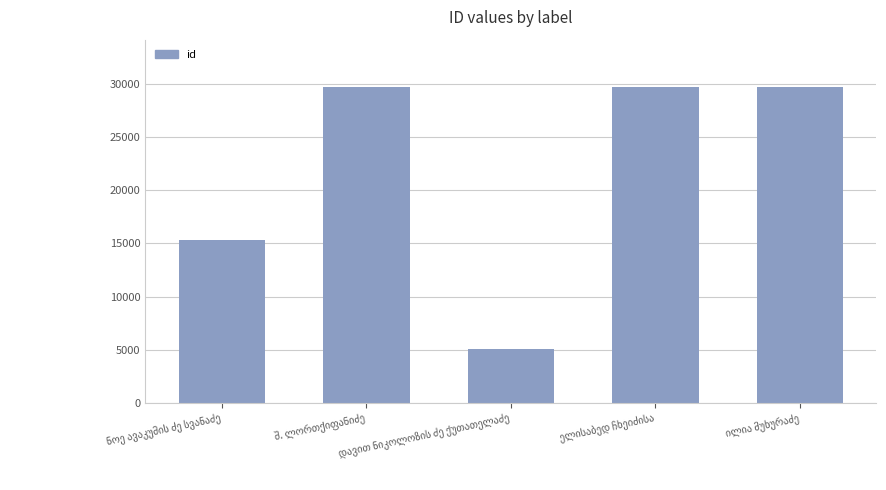

What is the minimum value shown in the chart?

5041